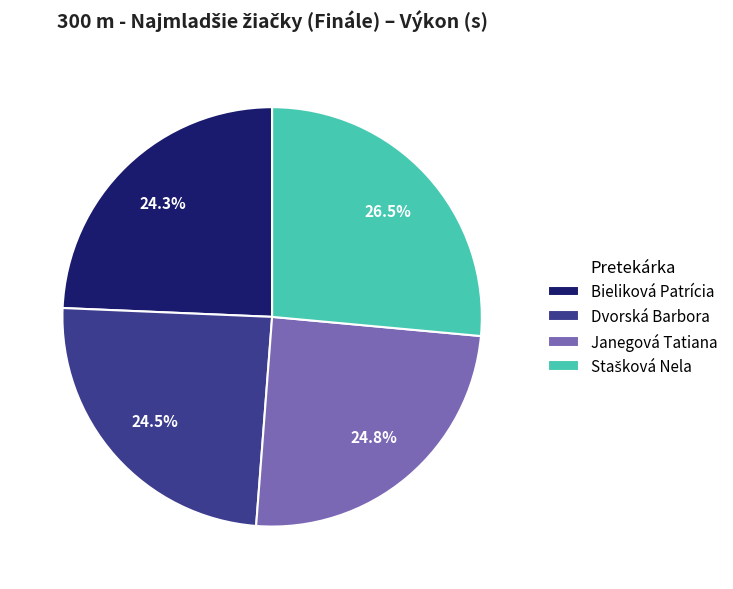

Approximately how many times larger is the value at Dvorská Barbora compared to Bieliková Patrícia?

1.0